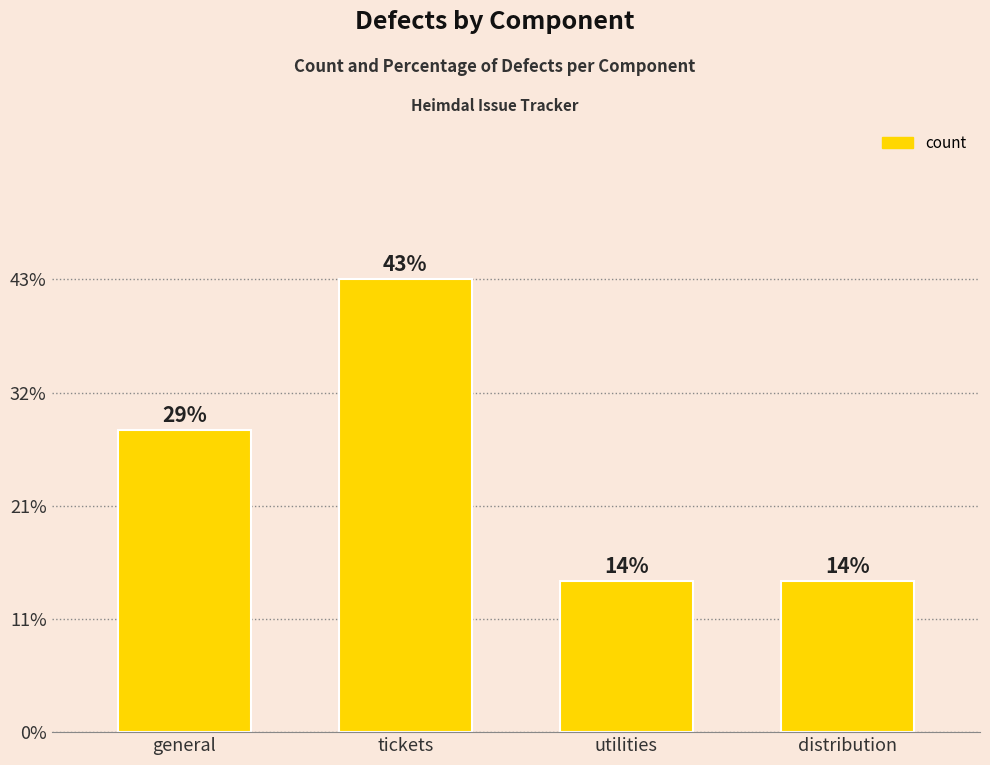

Does the chart contain any negative values?

No